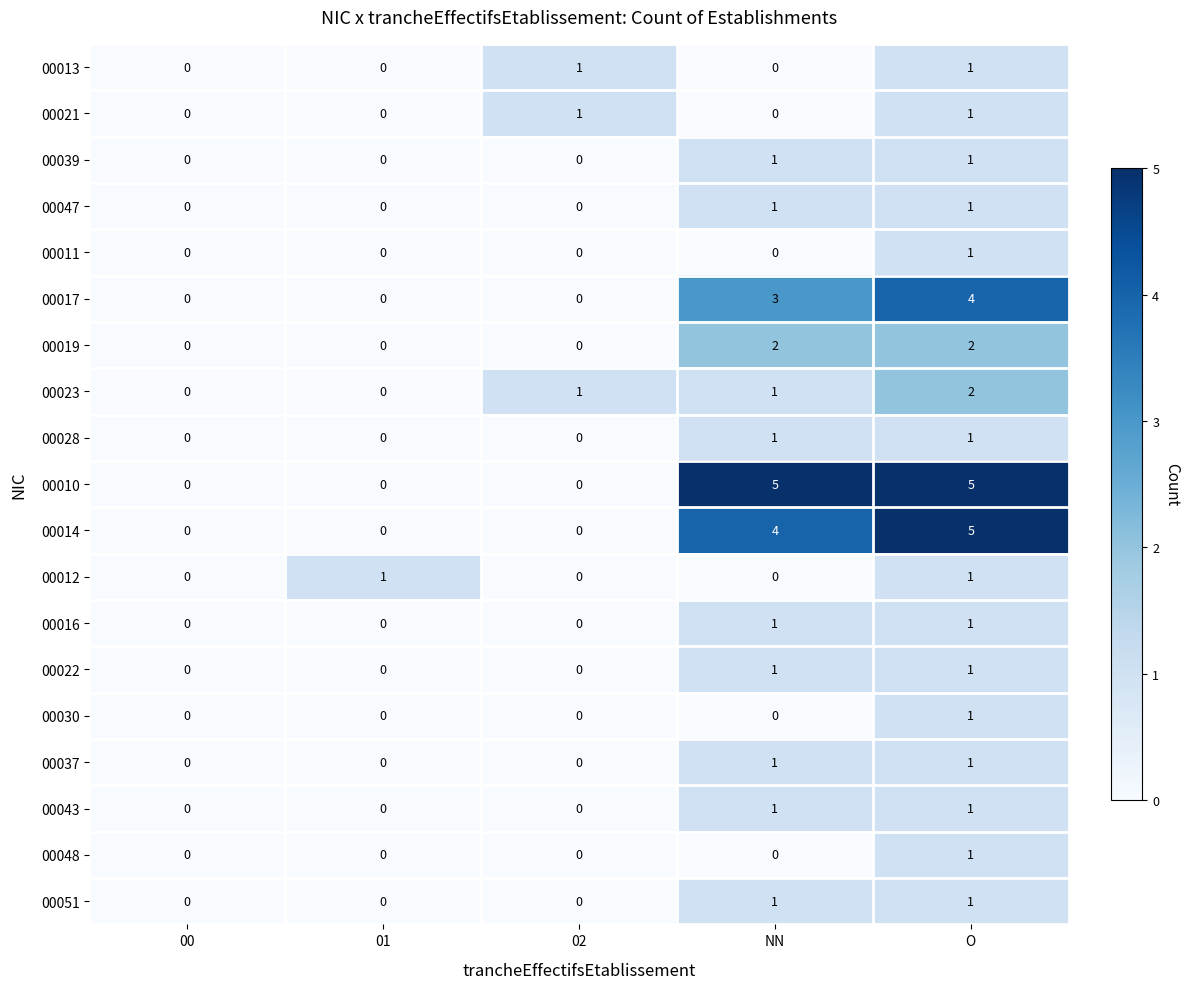

What is the difference between the 00014 values at O and 00?

5